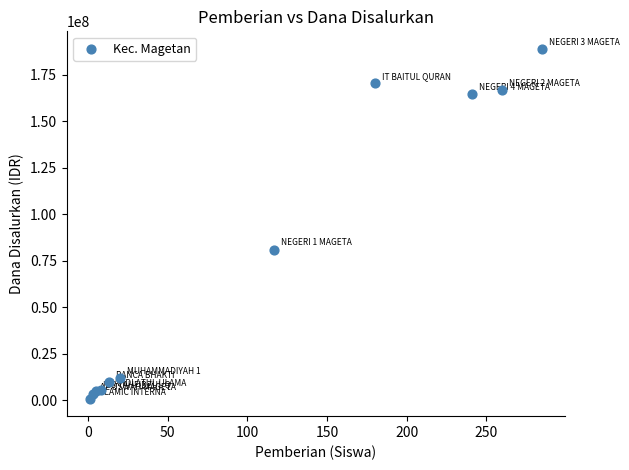

What Y value in the scatter plot is closest to 94875000?

81000000